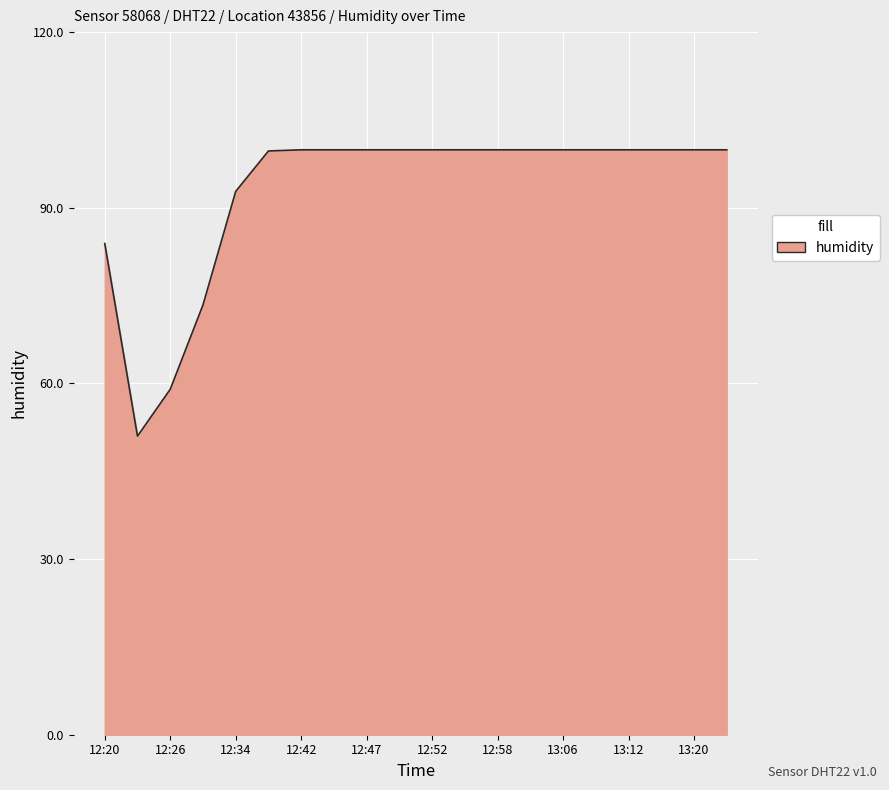

What is the difference between the maximum and minimum values?

48.9